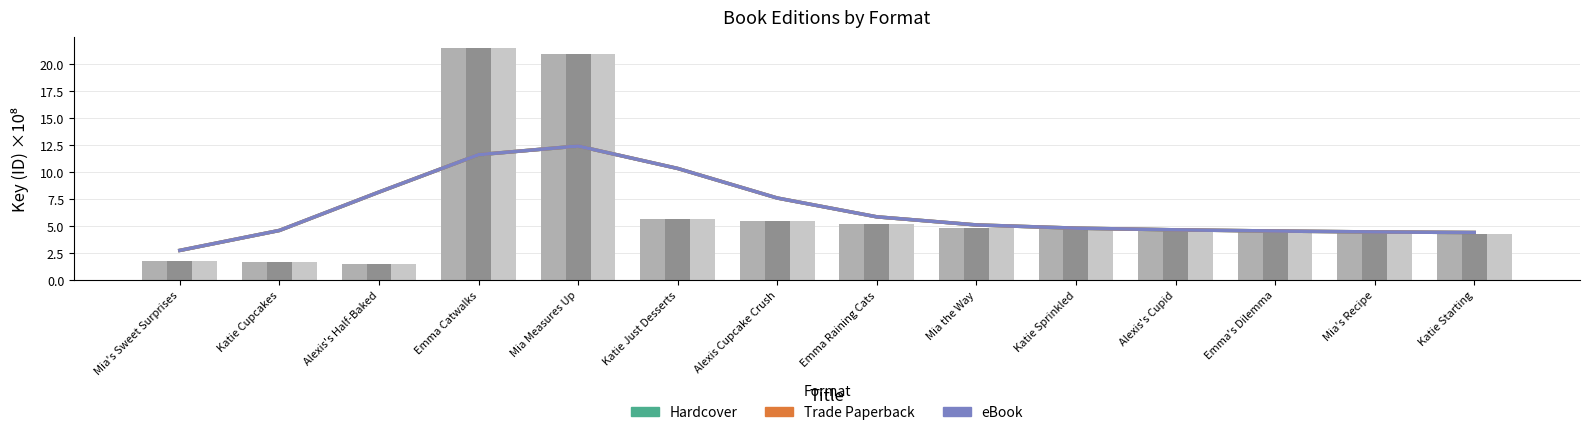

How many values in the Trade Paperback series exceed 4?

11